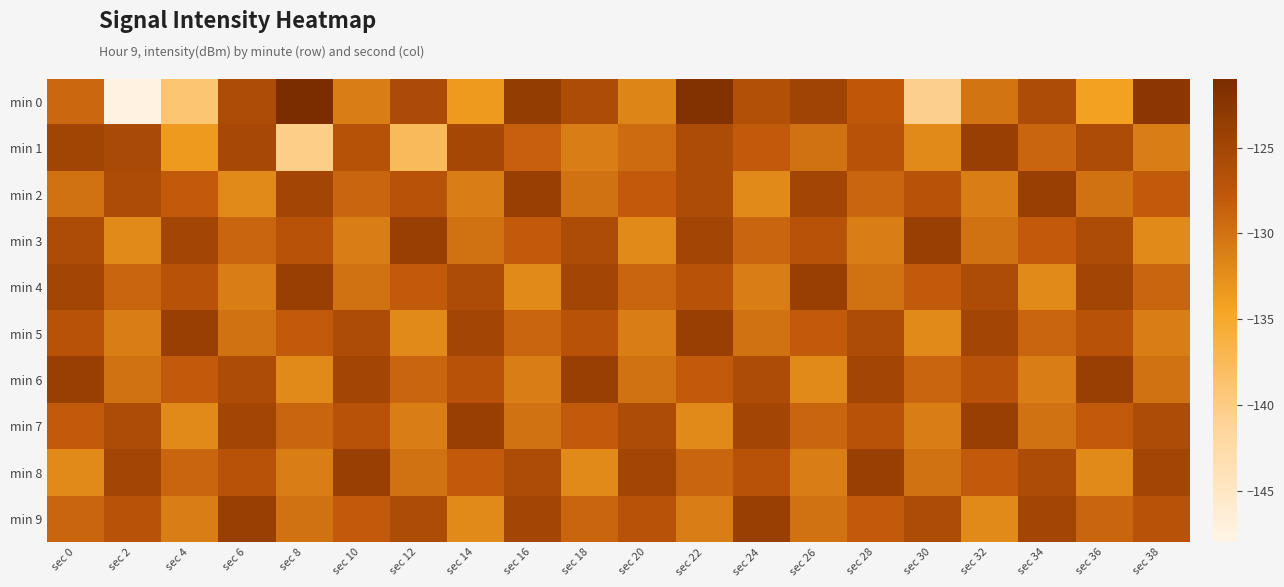

Count the number of data series in this chart.

10